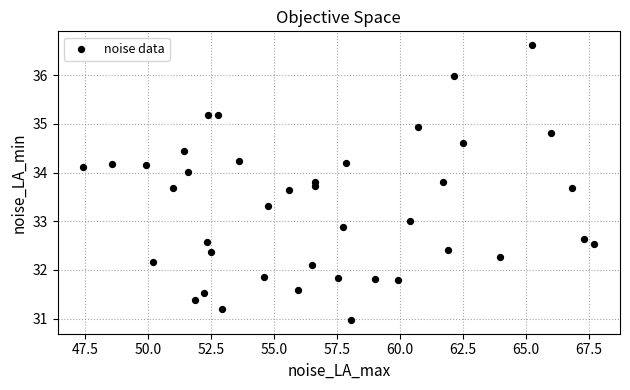

What is the range of X values (max minus min)?

20.3